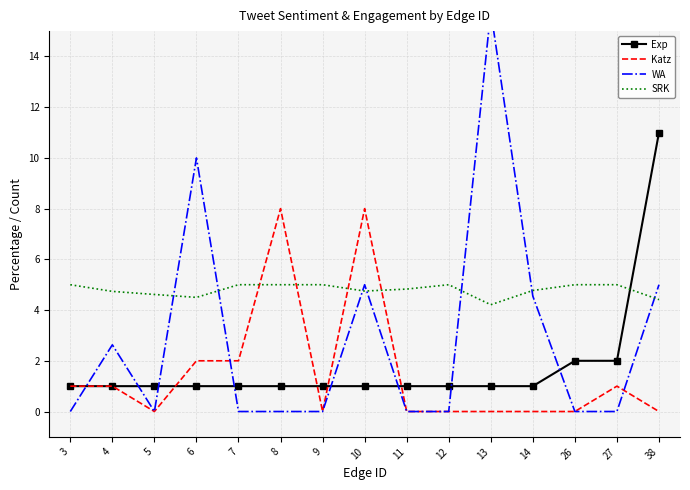

Reading right to left, what are all the values shown in this chart?

Exp: 38=11.0	27=2.0	26=2.0	14=1.0	13=1.0	12=1.0	11=1.0	10=1.0	9=1.0	8=1.0	7=1.0	6=1.0	5=1.0	4=1.0	3=1.0
Katz: 38=0.0	27=1.0	26=0.0	14=0.0	13=0.0	12=0.0	11=0.0	10=8.0	9=0.0	8=8.0	7=2.0	6=2.0	5=0.0	4=1.0	3=1.0
WA: 38=5.0	27=0.0	26=0.0	14=4.5	13=15.8	12=0.0	11=0.0	10=5.0	9=0.0	8=0.0	7=0.0	6=10.0	5=0.0	4=2.6	3=0.0
SRK: 38=4.4	27=5.0	26=5.0	14=4.8	13=4.2	12=5.0	11=4.8	10=4.8	9=5.0	8=5.0	7=5.0	6=4.5	5=4.6	4=4.7	3=5.0